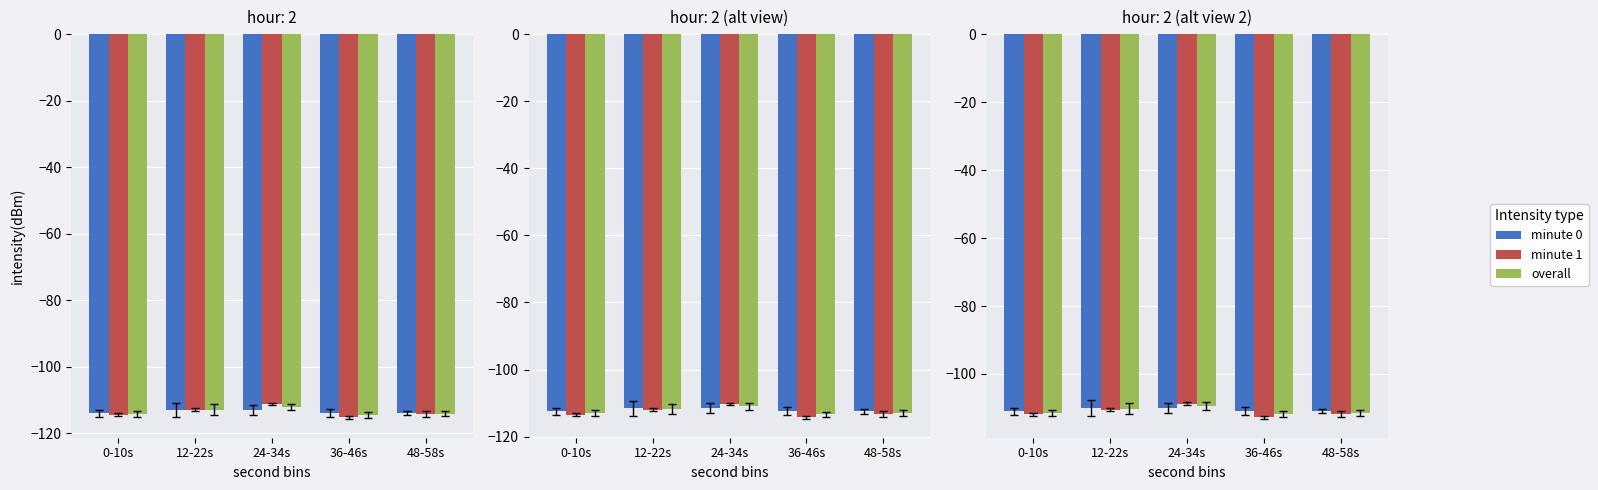

Rank the series by their average value, from highest to lowest.

minute 0, overall, minute 1